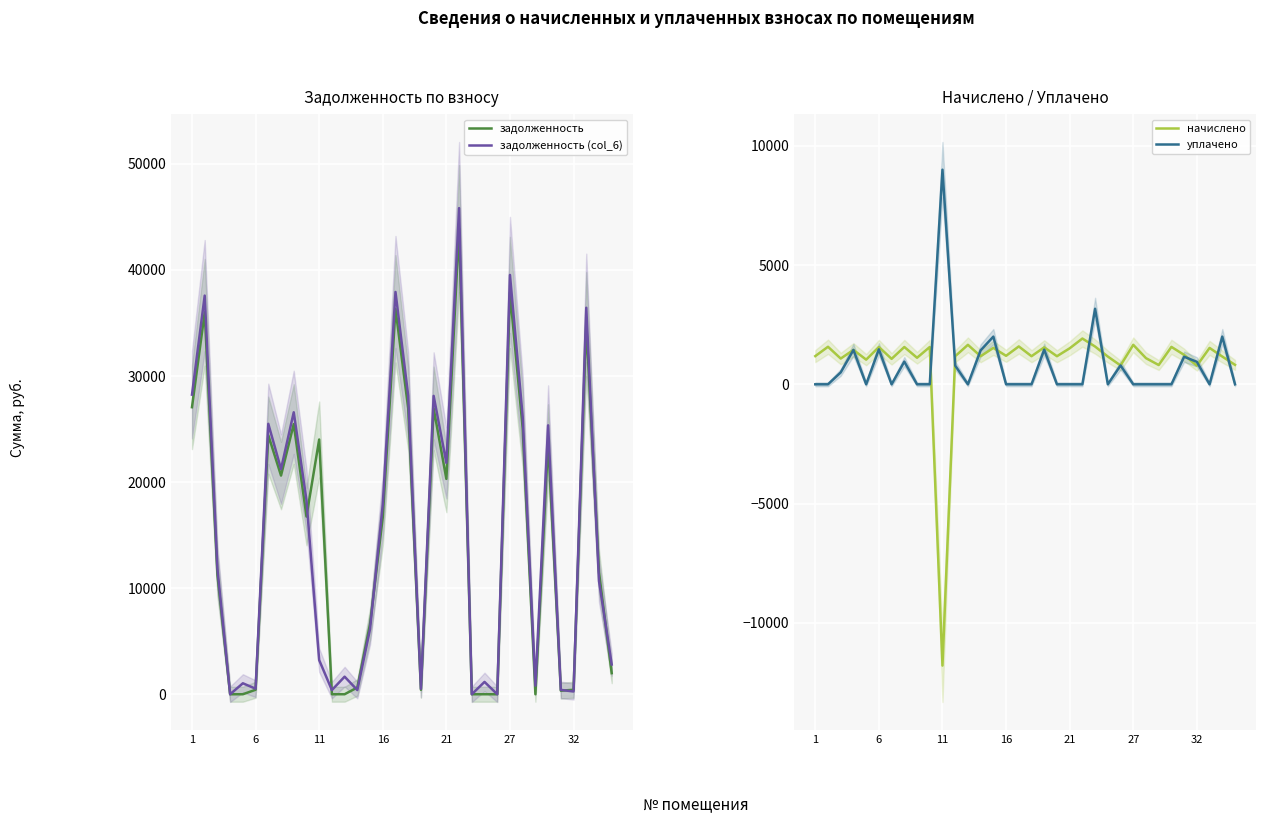

What value does the задолженность series have at 27?

37872.7